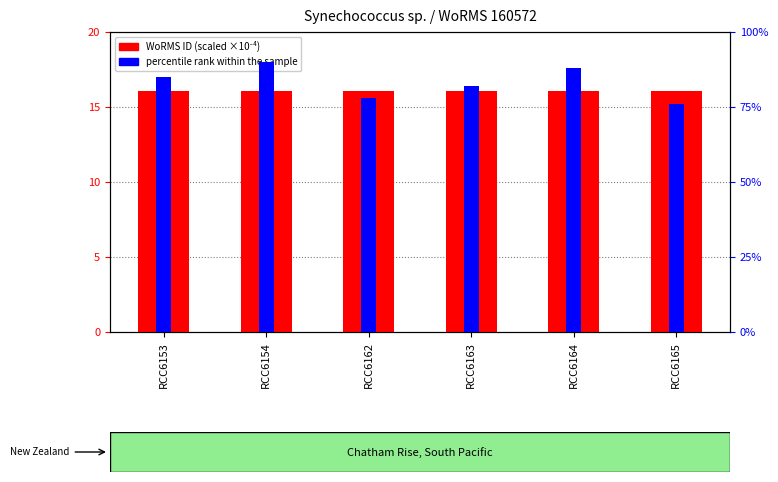

Between RCC6154 and RCC6165, which is larger?

RCC6154